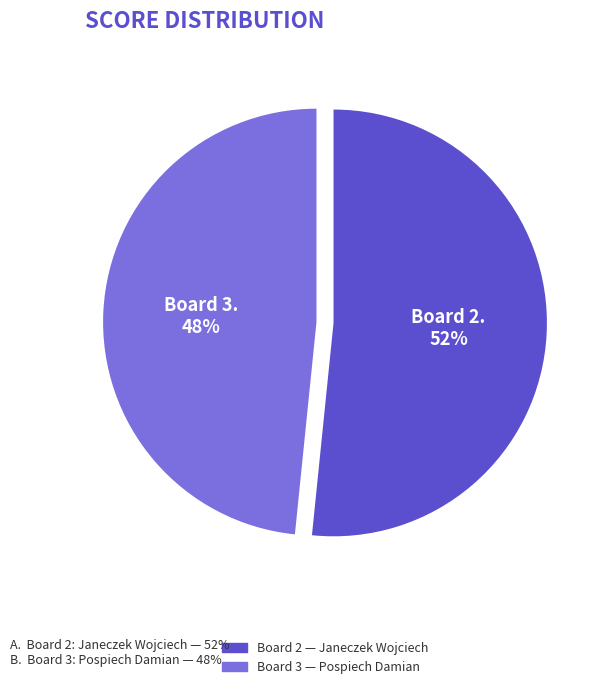

Does any single category account for the majority?

Yes